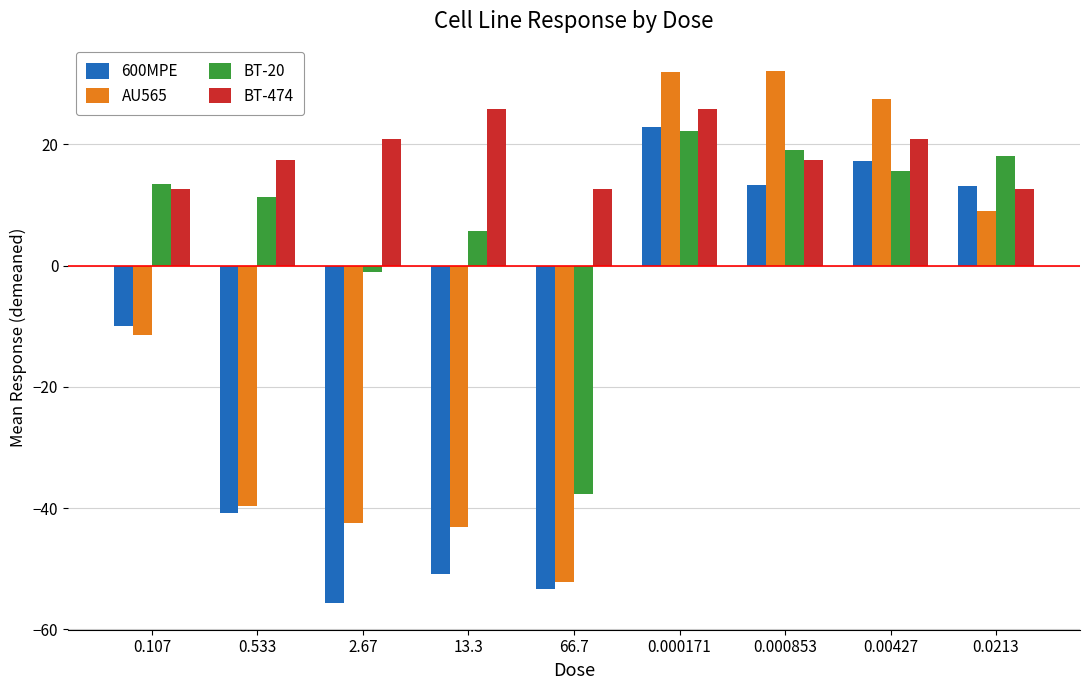

Rank the series by their average value, from lowest to highest.

600MPE, AU565, BT-20, BT-474